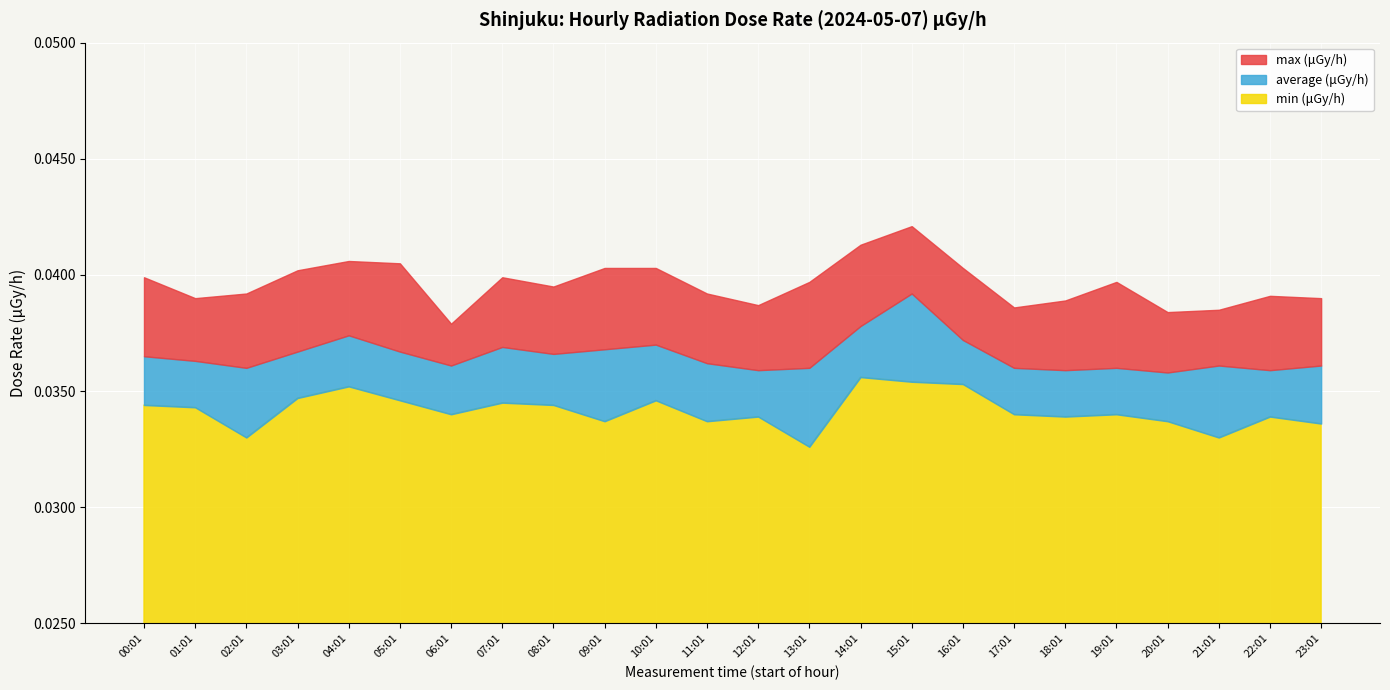

Rank the series at 2024-05-06 from lowest to highest value.

min, average, max